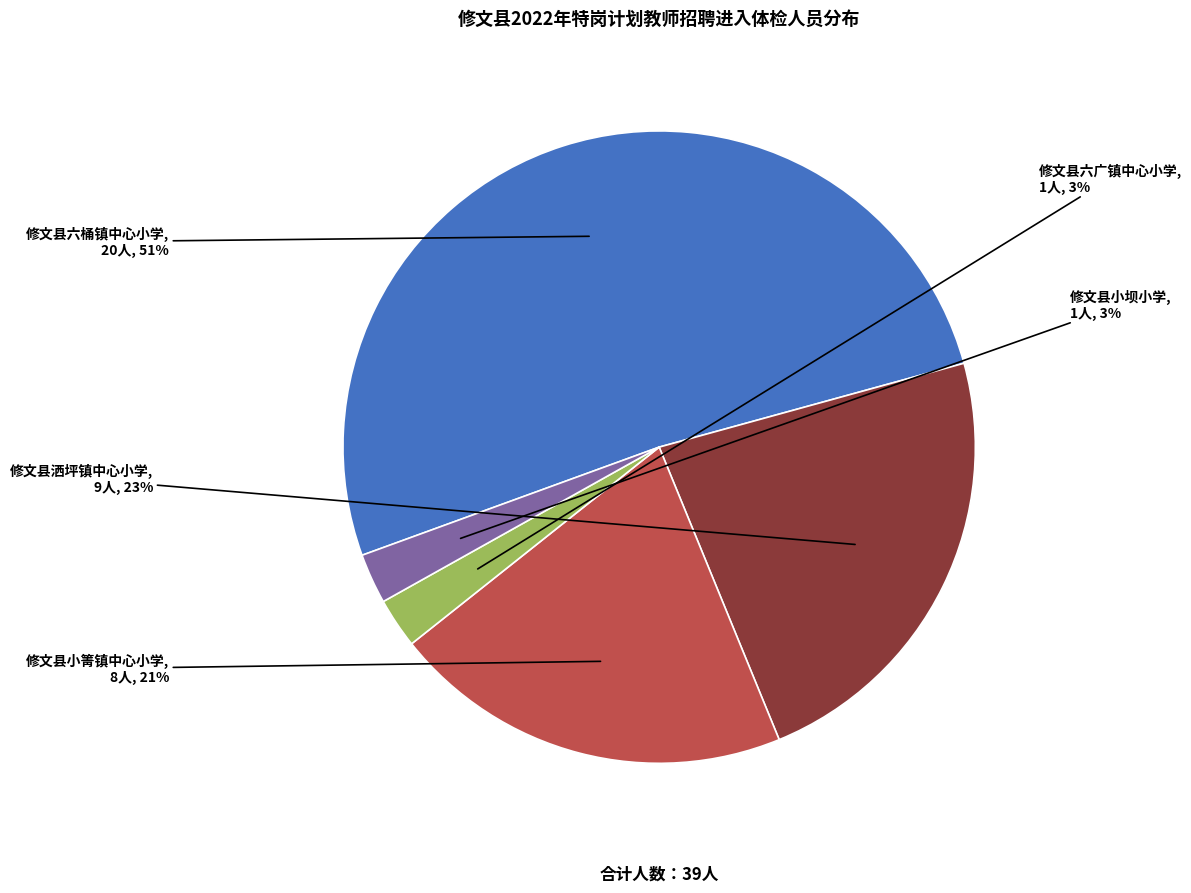

Is there a majority slice in this chart?

Yes